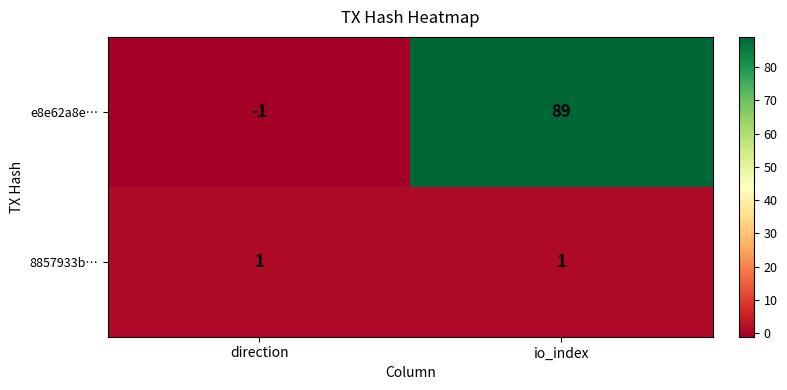

What is the spread (max minus min) of values at io_index?

88